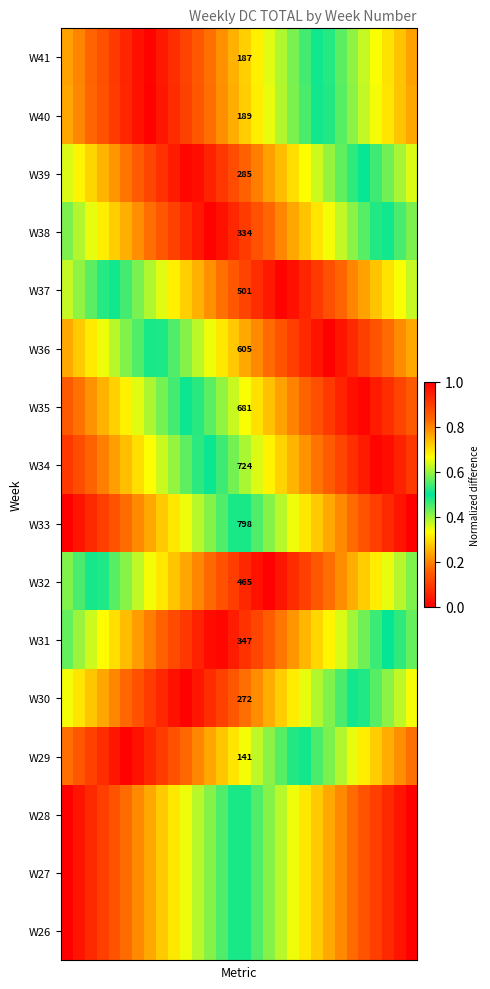

Which has a higher value, 4 or 24?

24